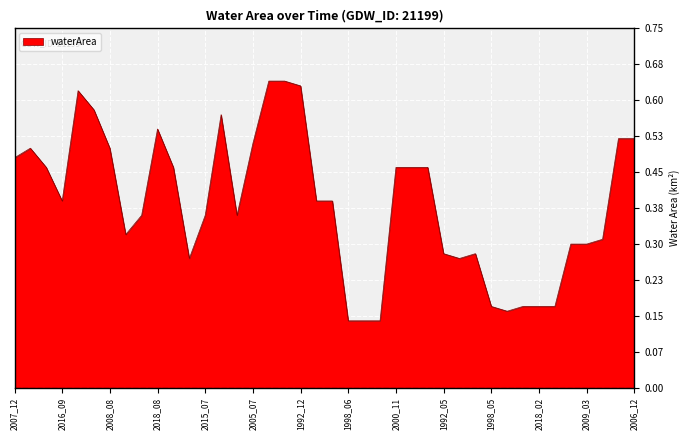

What is the average value?

0.4